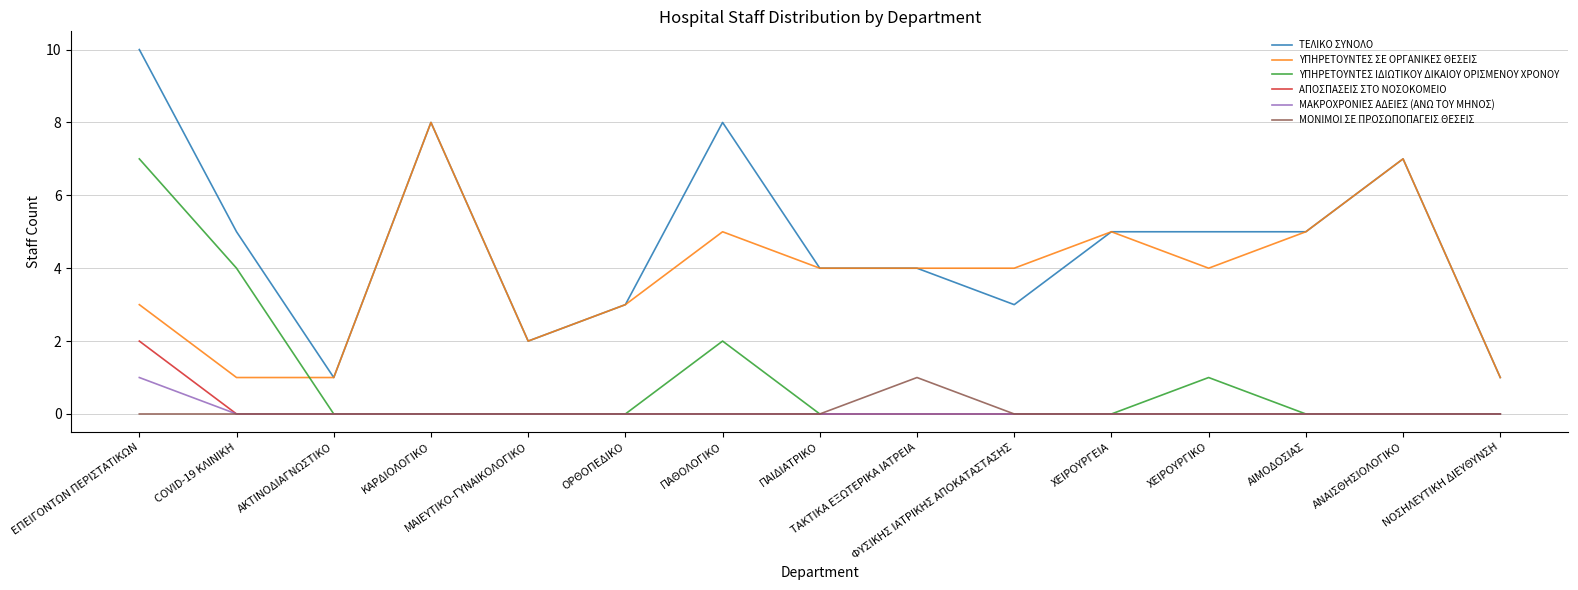

At which category does ΤΕΛΙΚΟ ΣΥΝΟΛΟ reach its first local valley?

ΑΚΤΙΝΟΔΙΑΓΝΩΣΤΙΚΟ